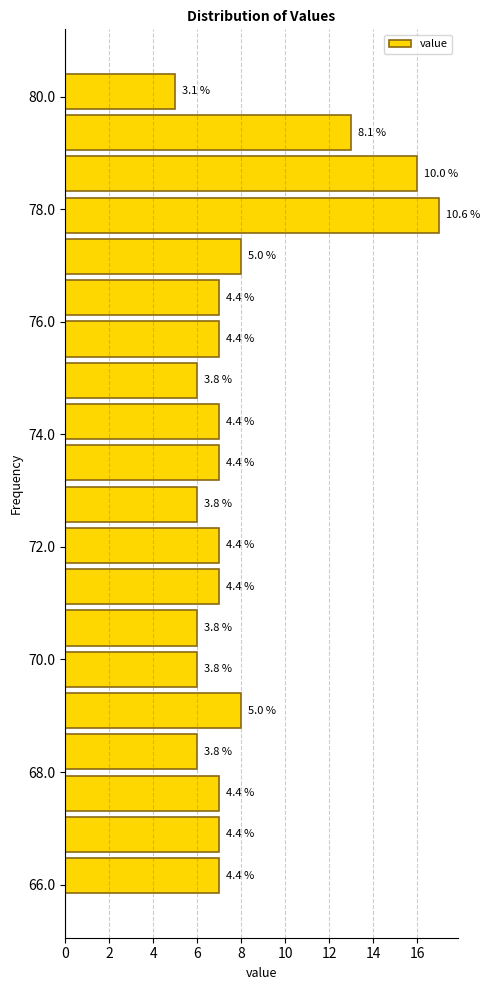

Read against the y-axis, roughly where is the centre of the longest bar?

77.8